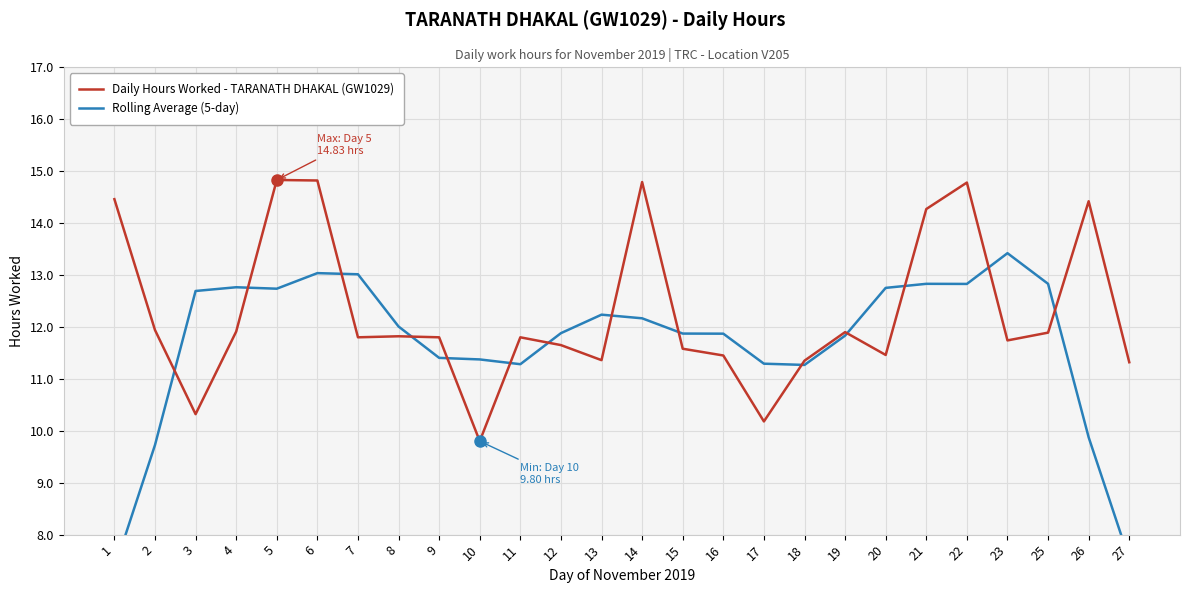

How many values in the Daily Hours Worked - TARANATH DHAKAL (GW1029) series are below 11?

3